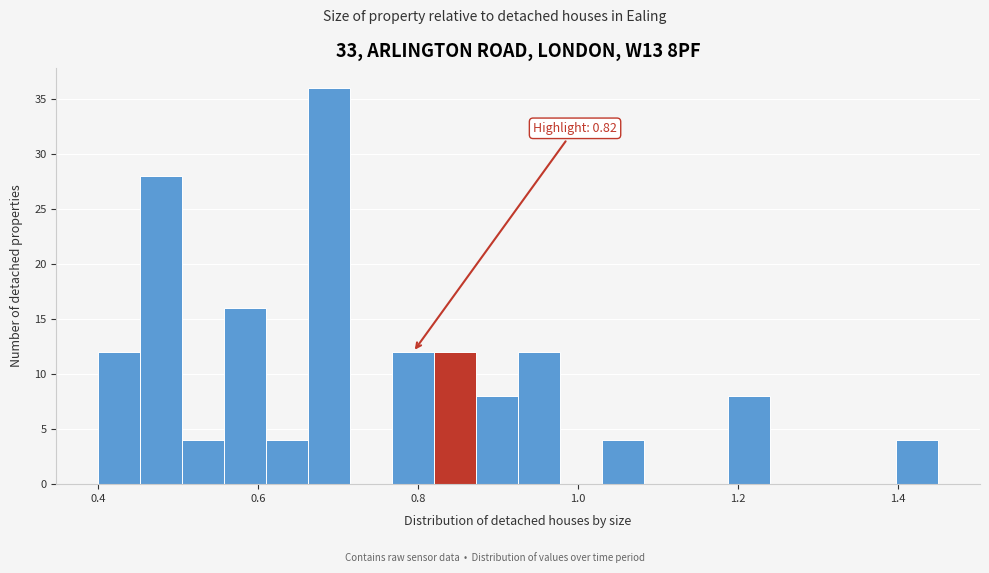

Around what value on the x-axis is the tallest bar? Give the approximate position of its centre, as read against the axis.

0.68